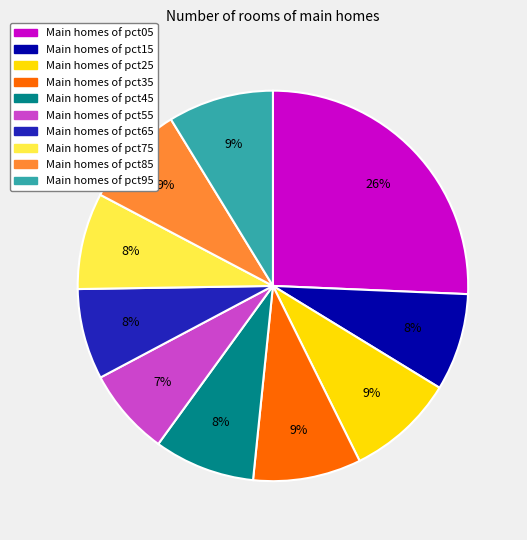

Count the number of slices in the pie.

10